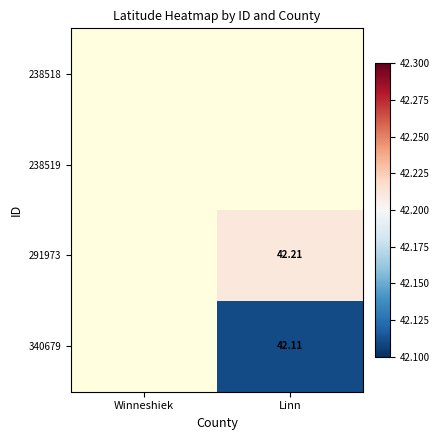

True or false: 340679 has a value of 75.2 at Linn.

False